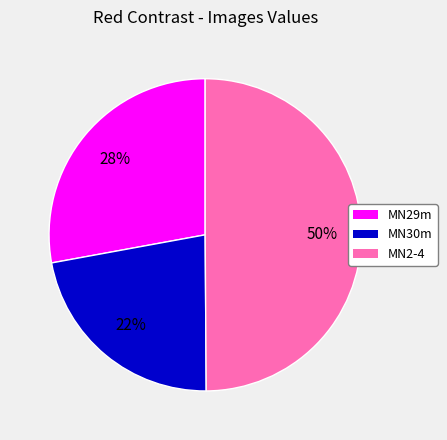

How many slices are in this pie chart?

3